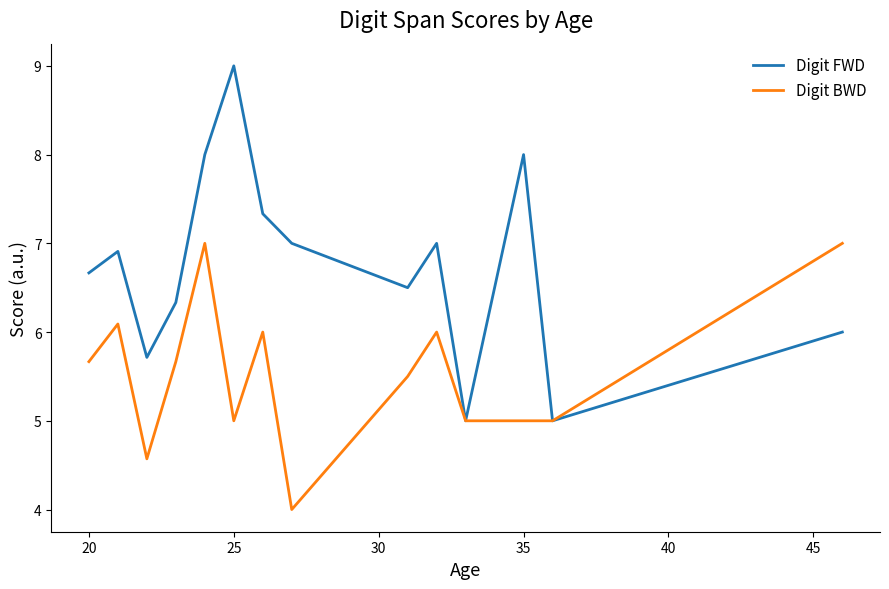

Which series has the largest total across all categories?

Digit FWD